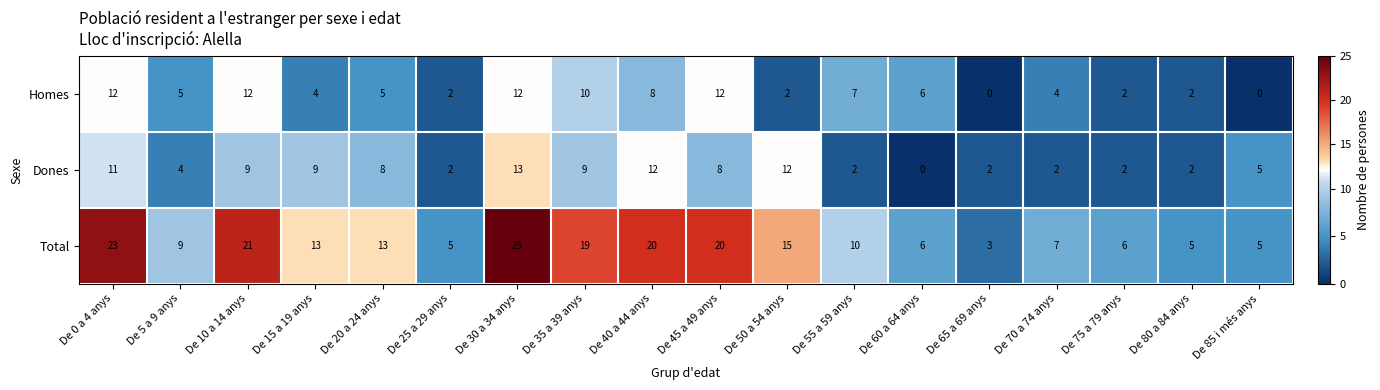

At which label does Homes first exceed 5?

De 0 a 4 anys